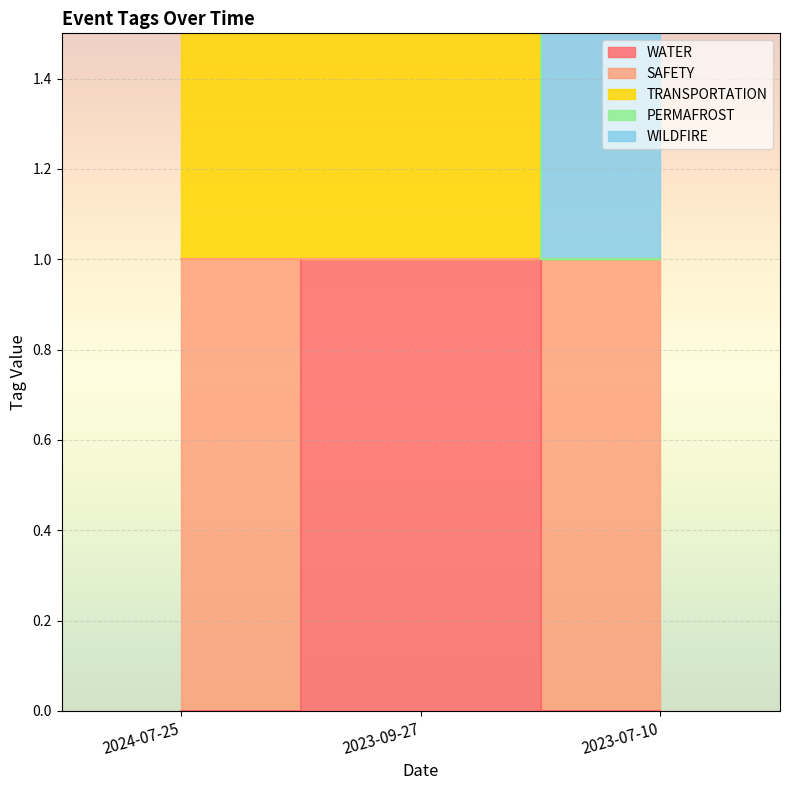

What is the total value across all series at 2024-07-25?

4